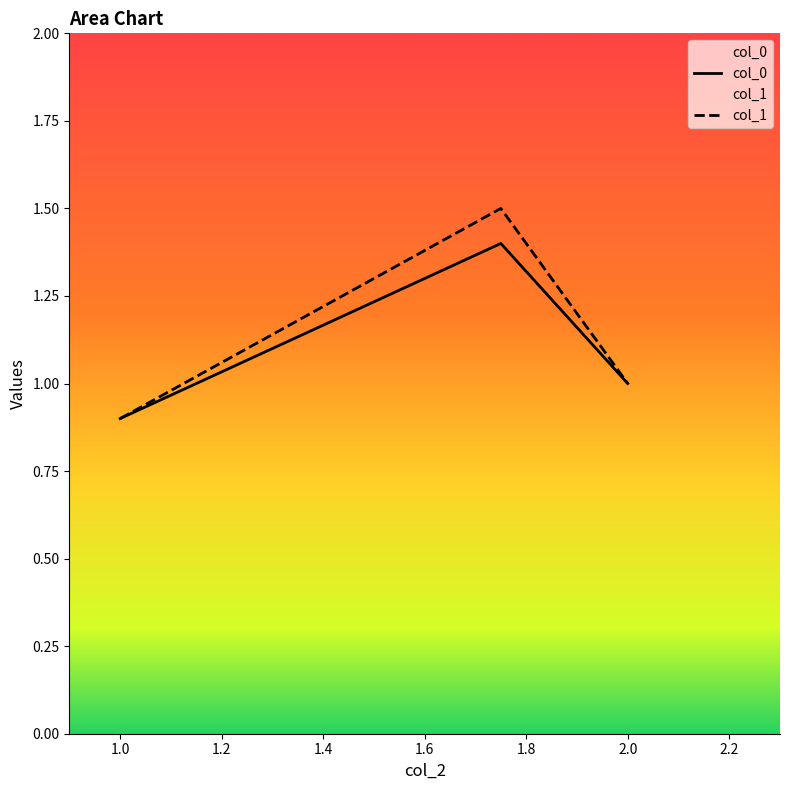

At which category is the sum across all series the highest?

1.75